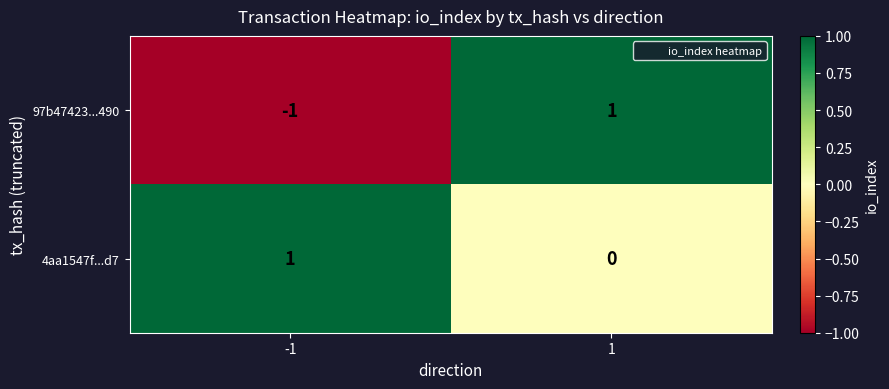

At which category is the sum across all series the highest?

1